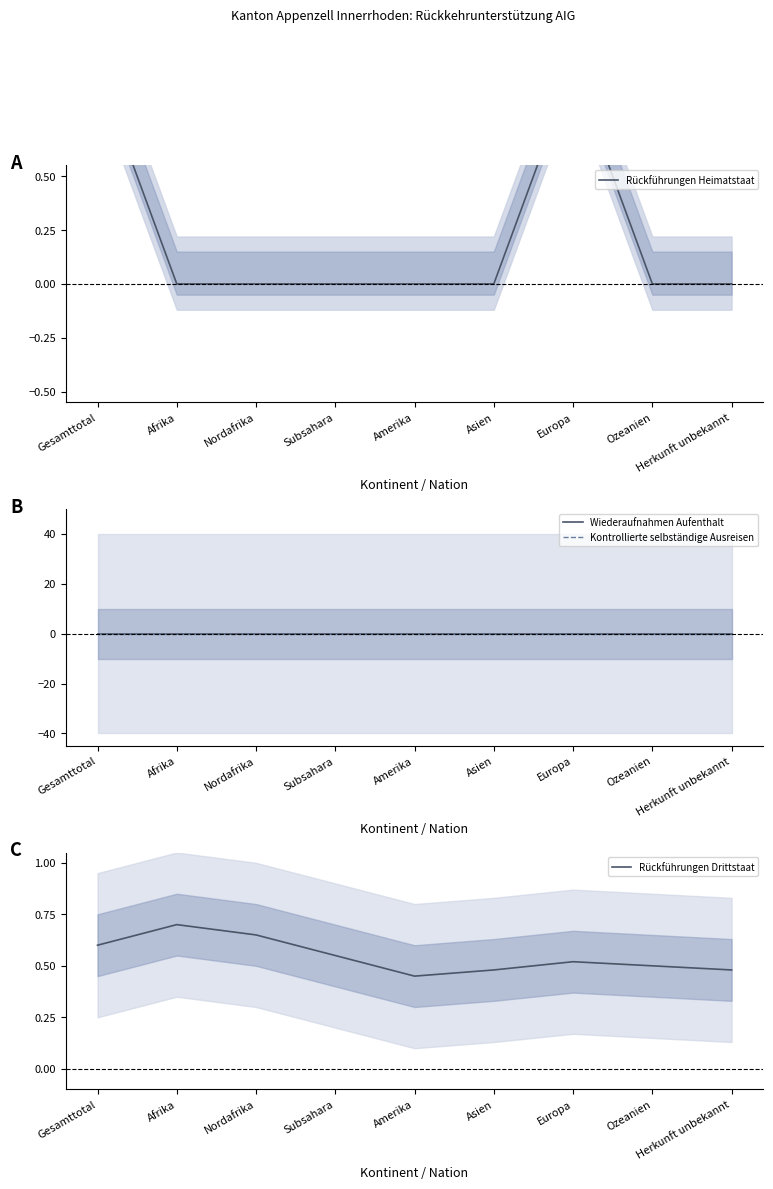

At how many categories does at least one series exceed 0?

9